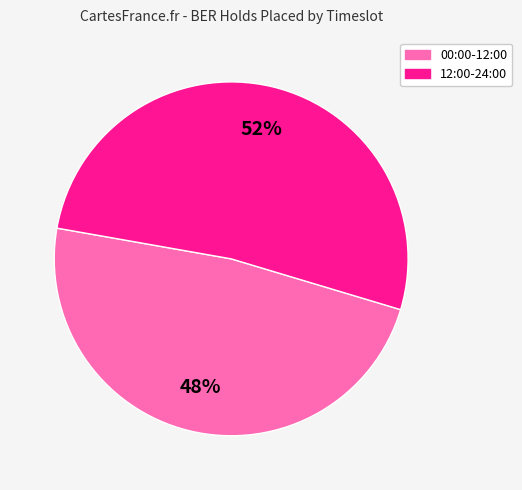

To the nearest percent, what is the difference between the largest and smallest slice percentages?

4%